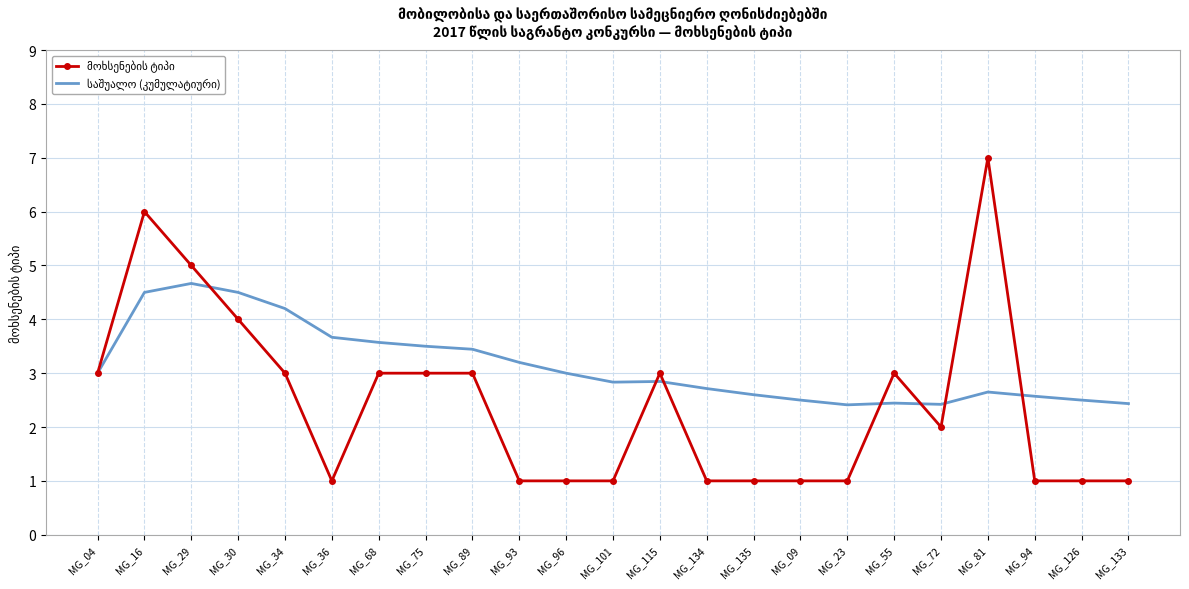

Which category has the highest value across all series?

MG_81